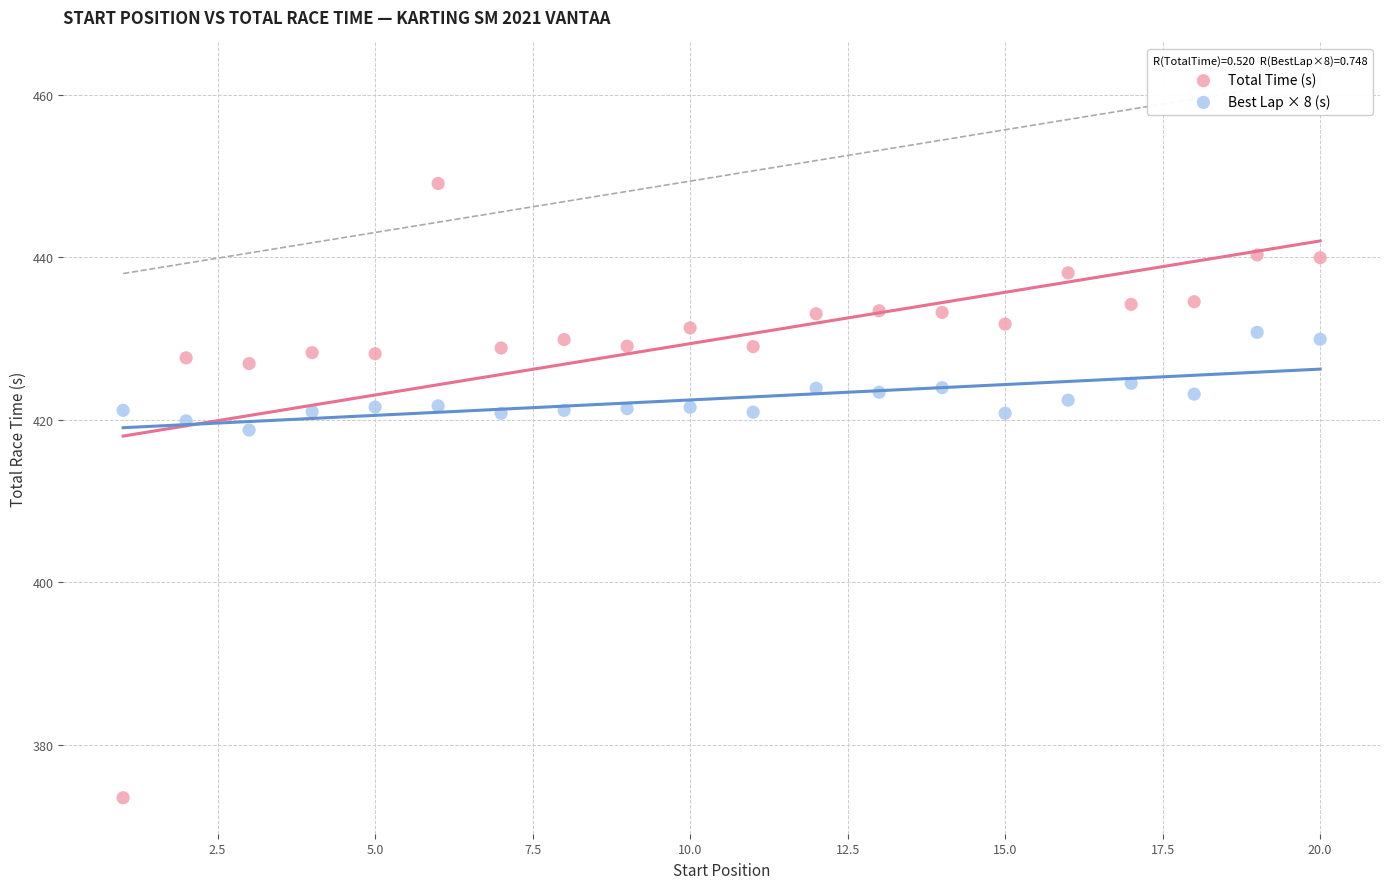

What are all the series names shown in the legend?

Total Time (s), Best Lap × 8 (s)